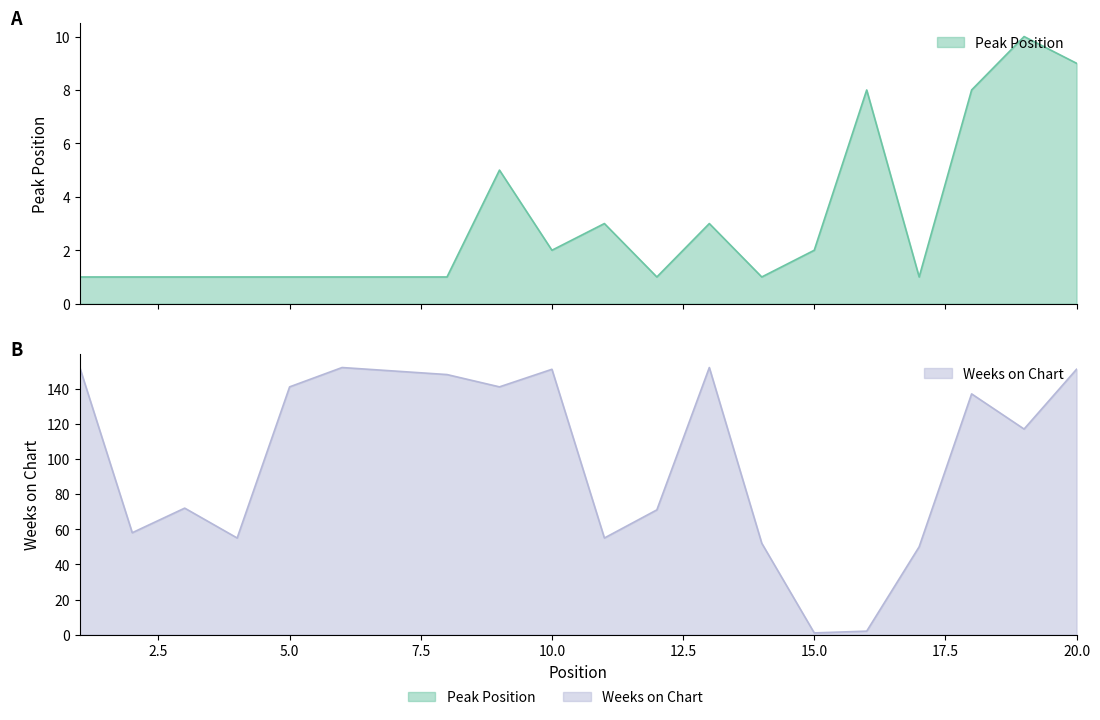

Rank the series by their average value, from lowest to highest.

Peak Position, Weeks on Chart